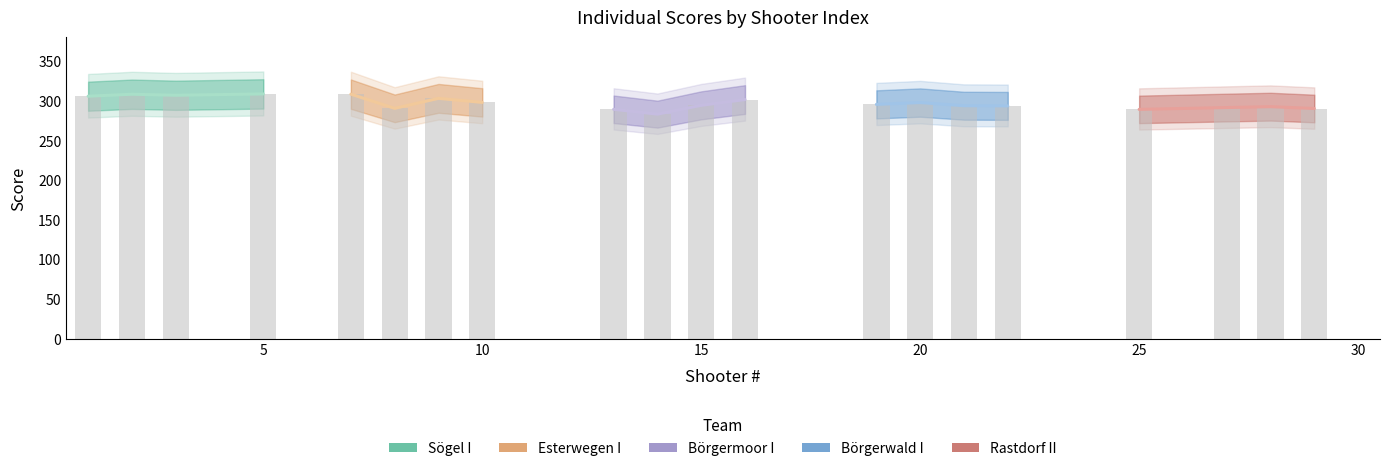

What are all the series names shown in the legend?

Sögel I, Esterwegen I, Börgermoor I, Börgerwald I, Rastdorf II